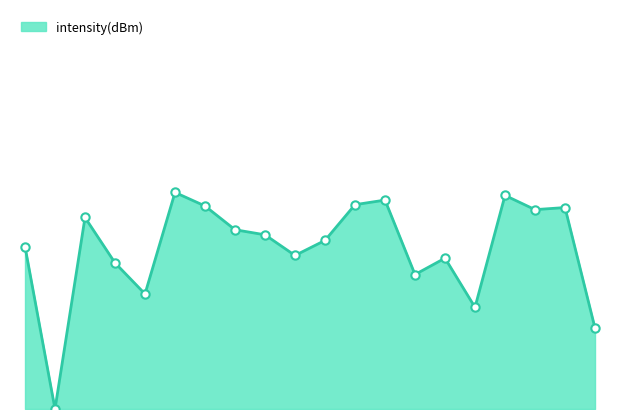

Does the chart display data point markers on the line(s)?

No